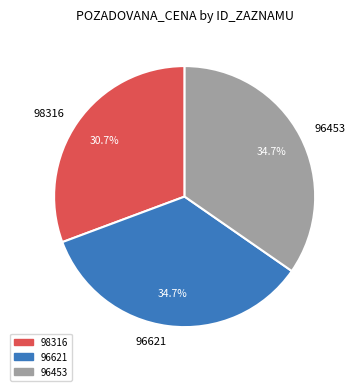

What percentage is the 96453 slice, to the nearest percent?

35%